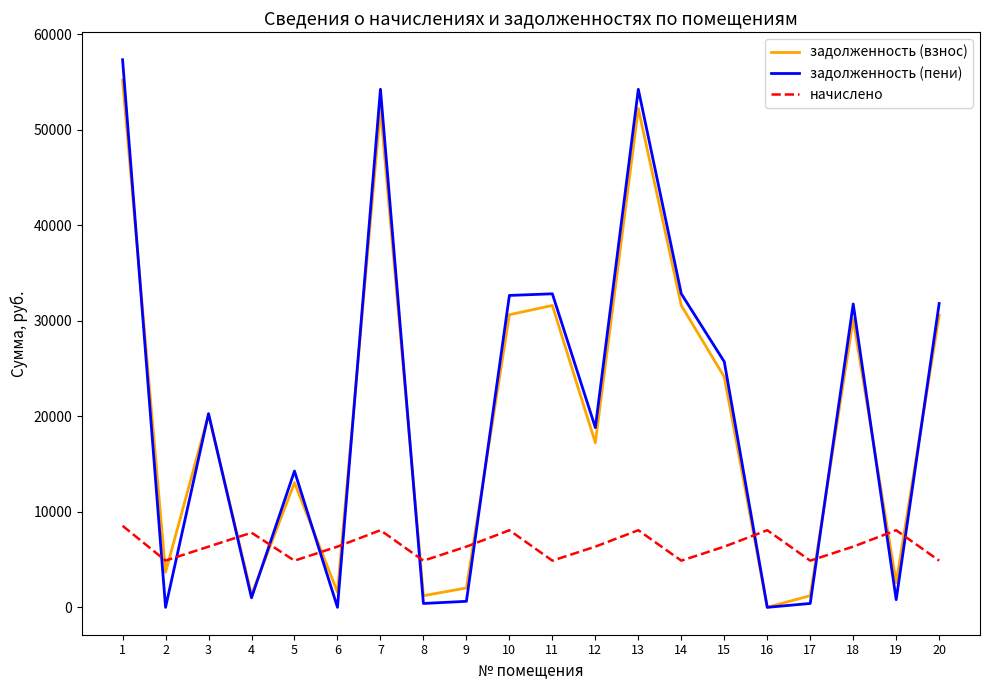

The value of начислено at 2 is 2851.3. True or false?

False